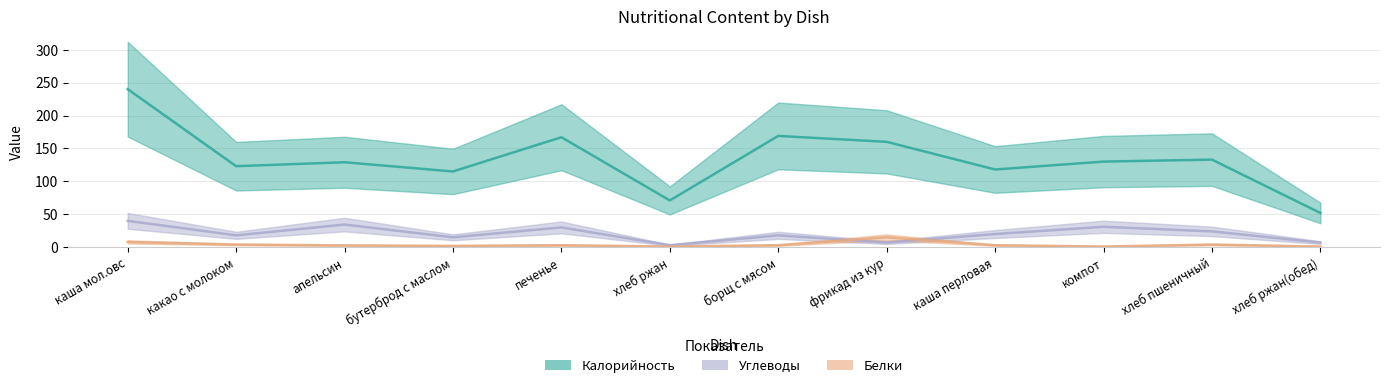

What is the difference between the Углеводы values at компот and печенье?

1.0